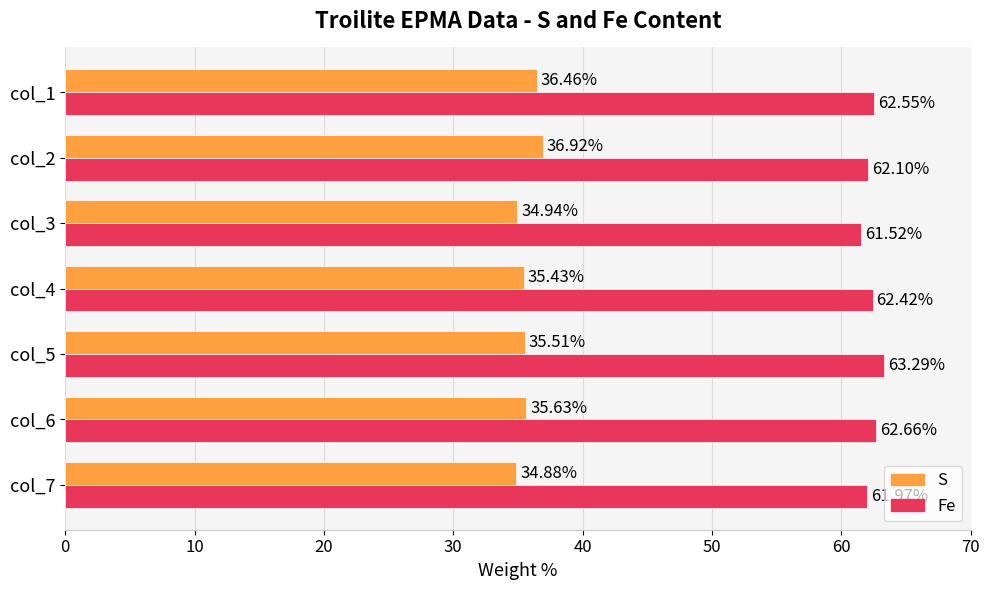

What is the spread (max minus min) of values at col_2?

25.2